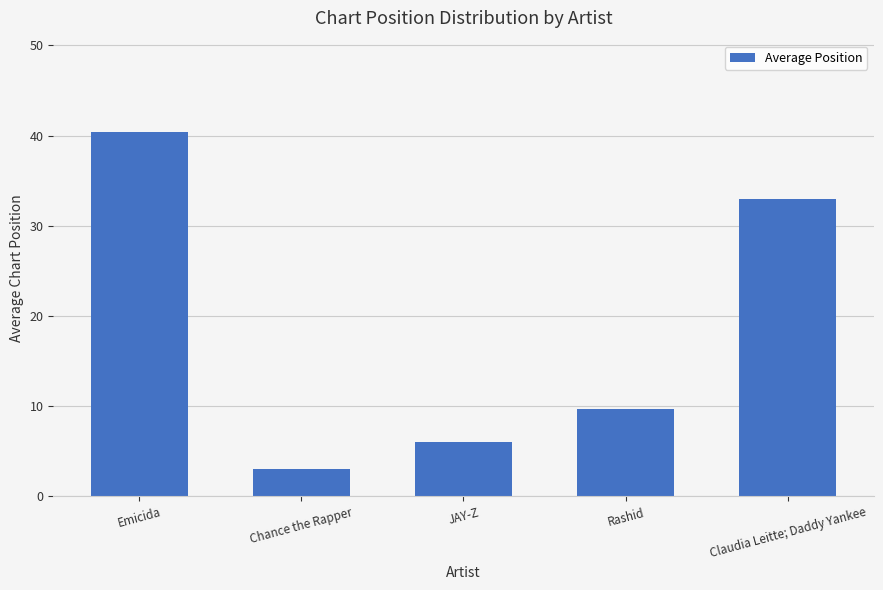

Read the value at Chance the Rapper.

3.0